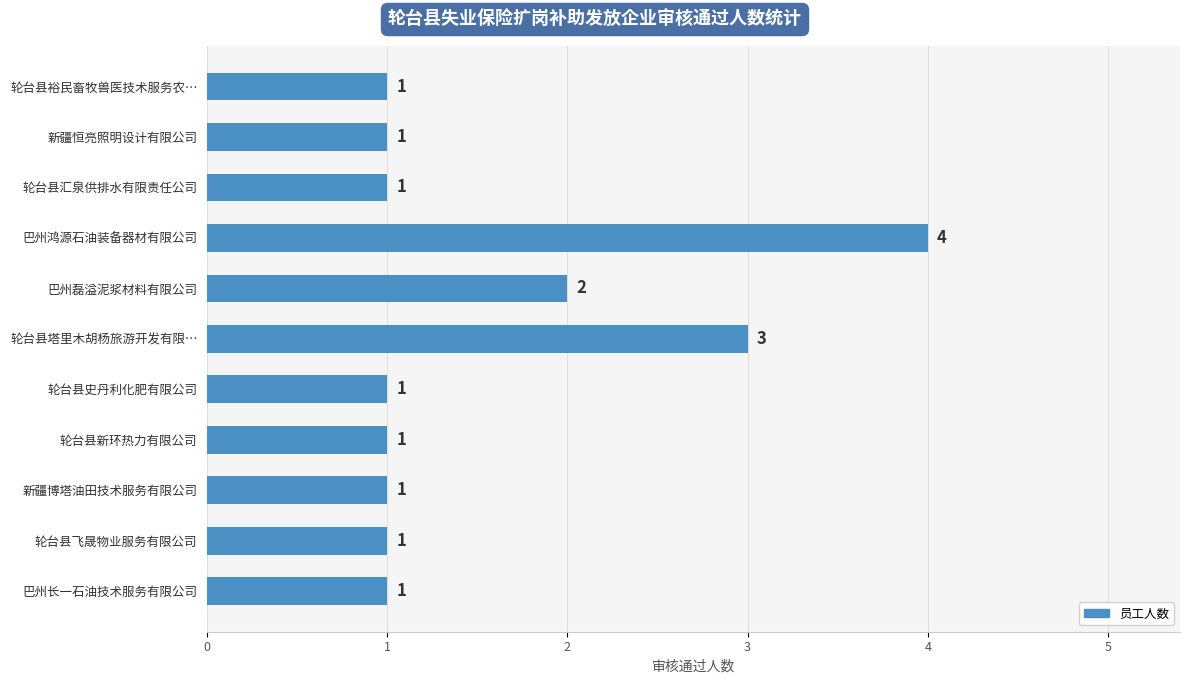

What is the sum of all values?

17